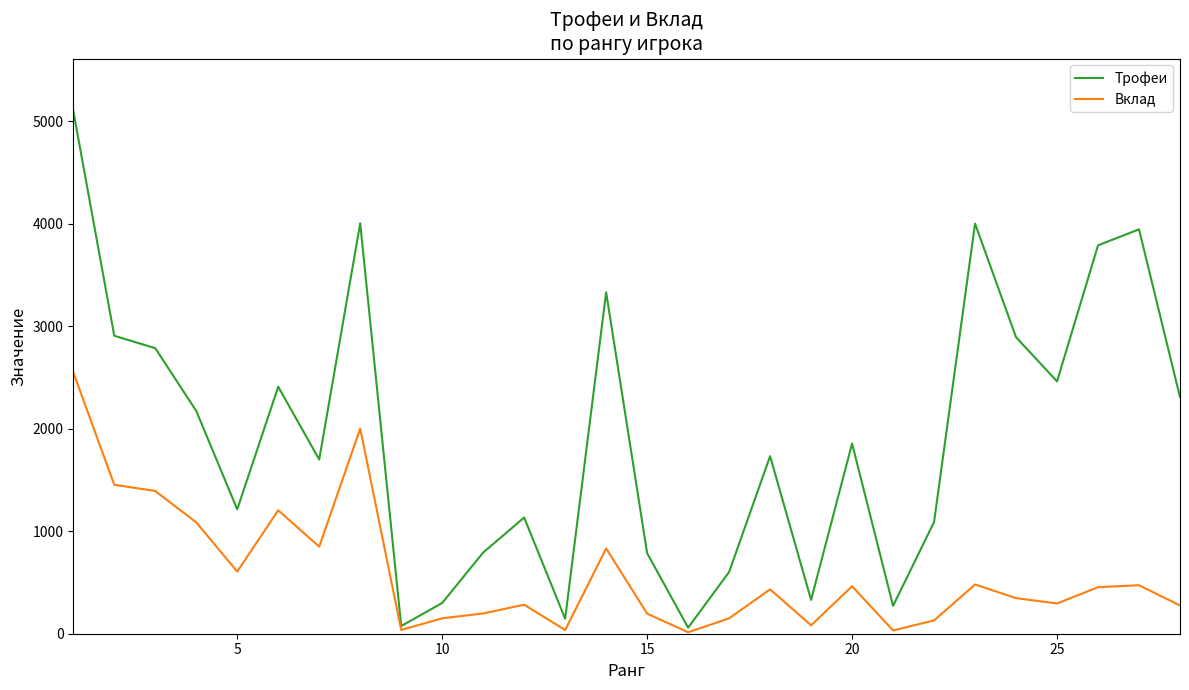

Which series has the largest range (max minus min)?

Трофеи